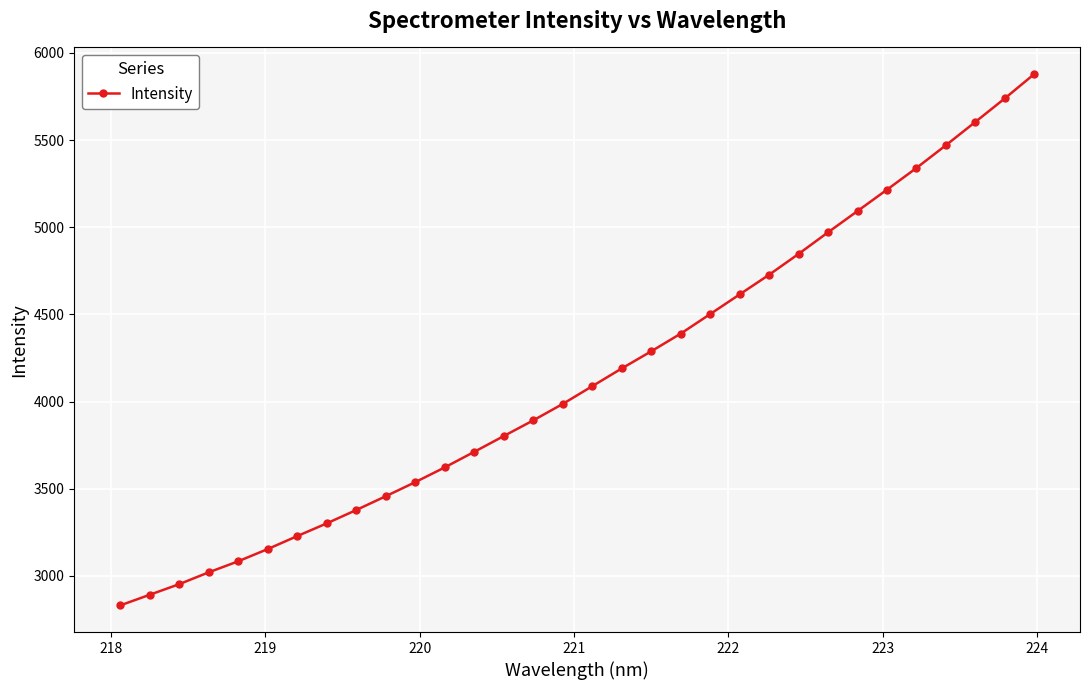

What is the average value?

4149.9